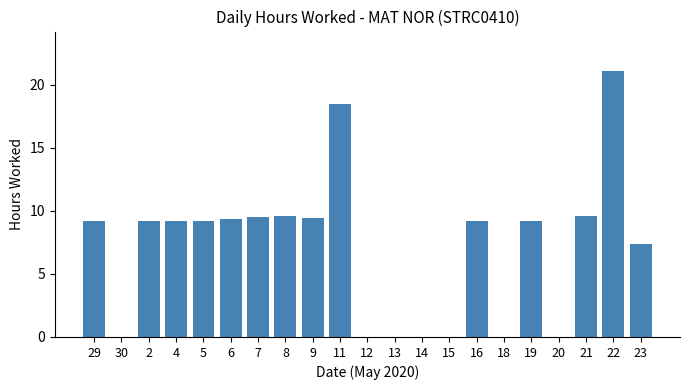

What is the sum of the values at 18 and 22?

21.1